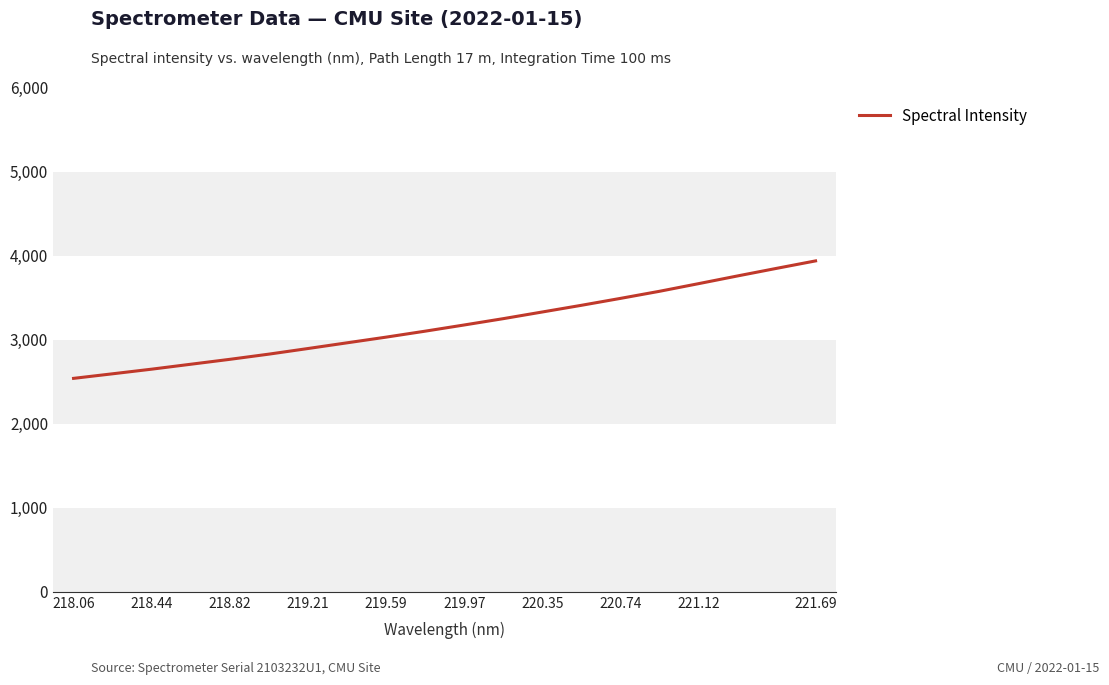

What is the greatest value displayed?

3937.0